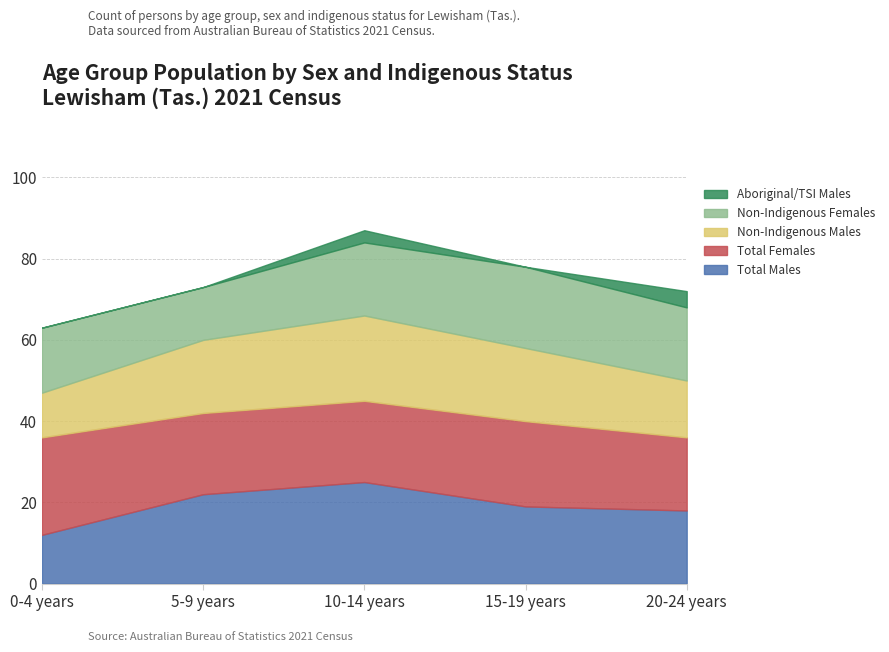

Reading left to right, transcribe all the data shown in this chart.

Total Males: 12	22	25	19	18
Total Females: 24	20	20	21	18
Non-Indigenous Males: 11	18	21	18	14
Non-Indigenous Females: 16	13	18	20	18
Aboriginal/TSI Males: 0	0	3	0	4